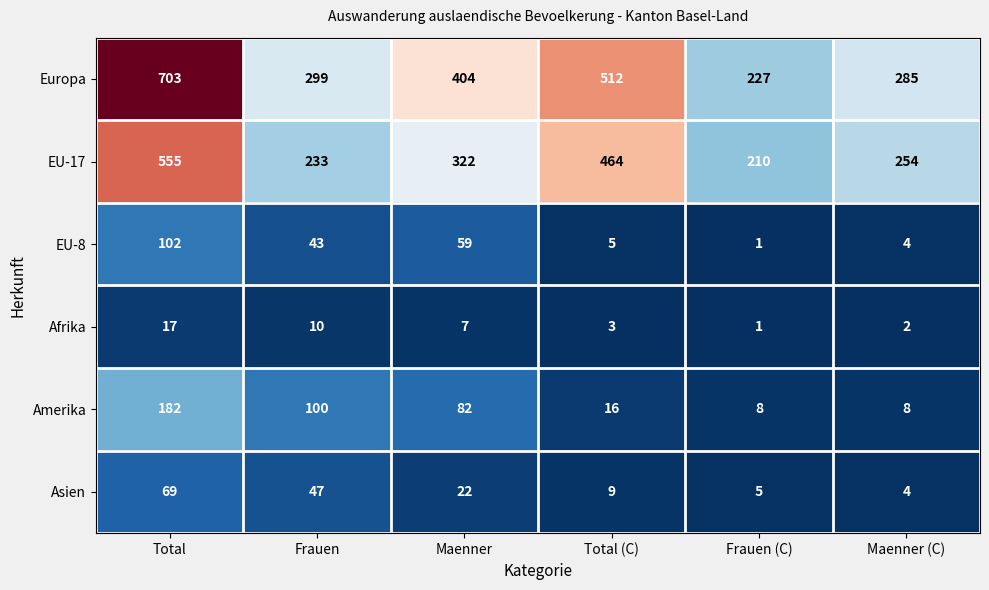

Count the number of data series in this chart.

6